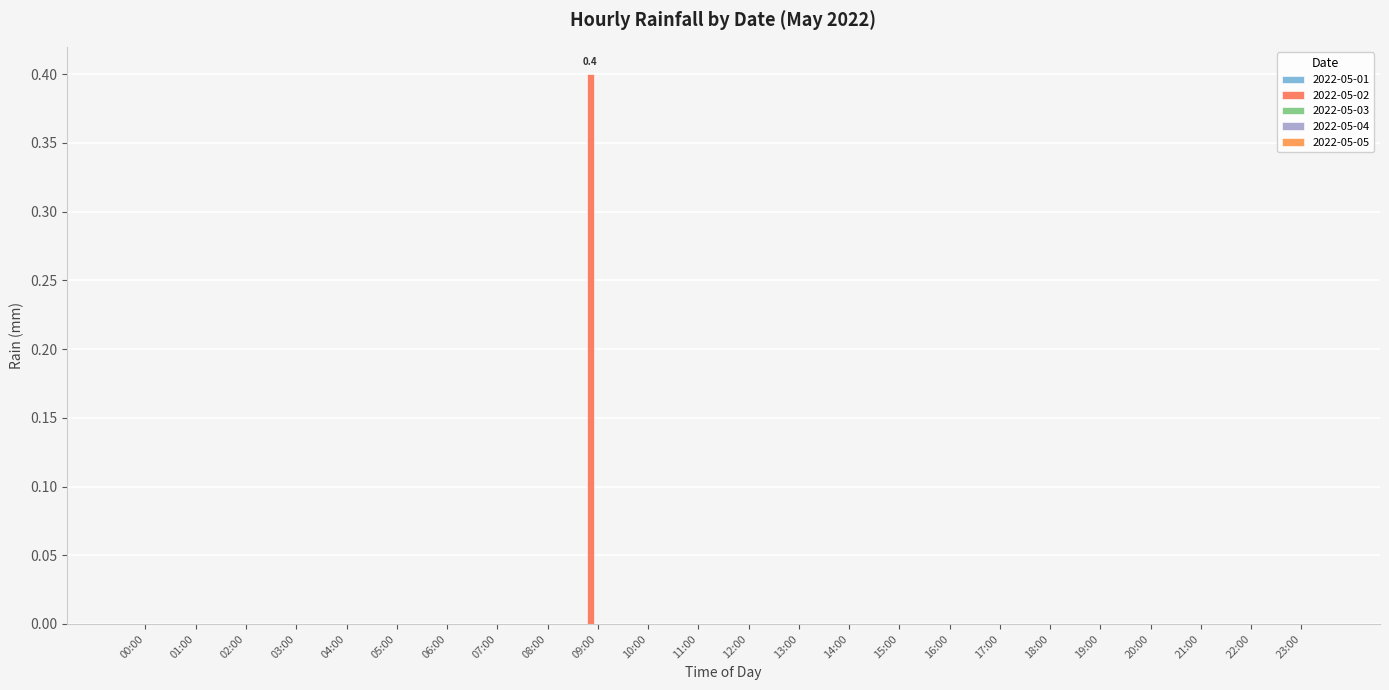

At which category does the chart reach its peak across all series?

09:00